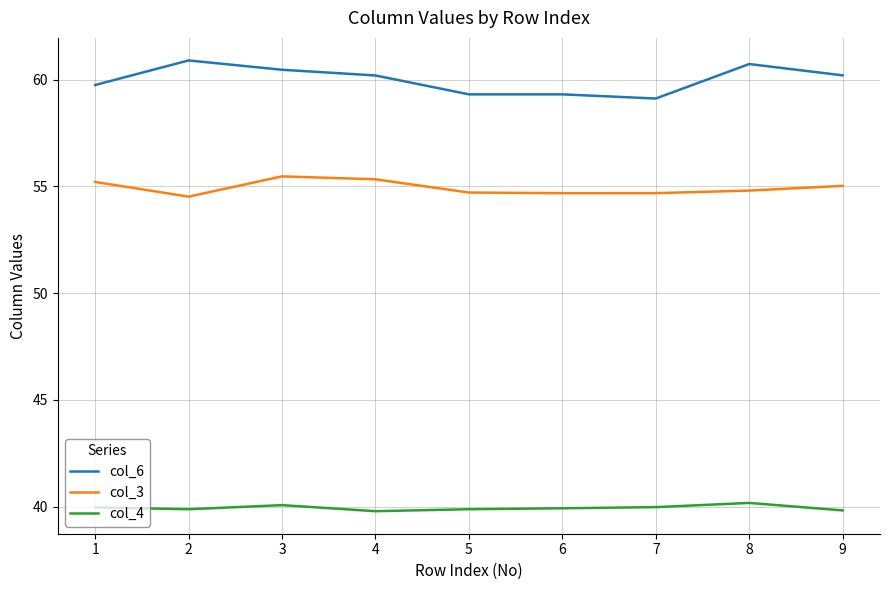

Which series has the widest spread of values?

col_6